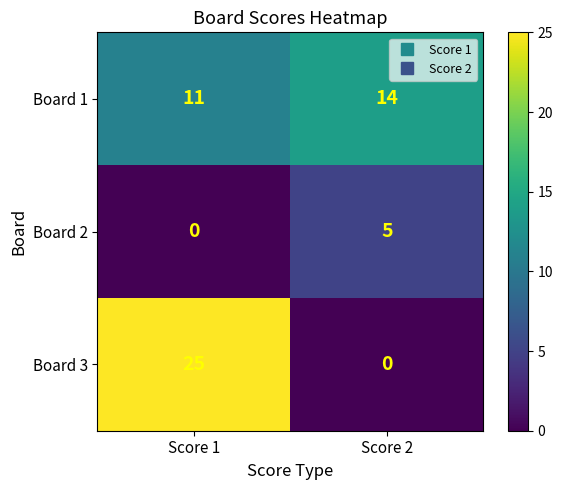

Which series has the widest spread of values?

Board 3